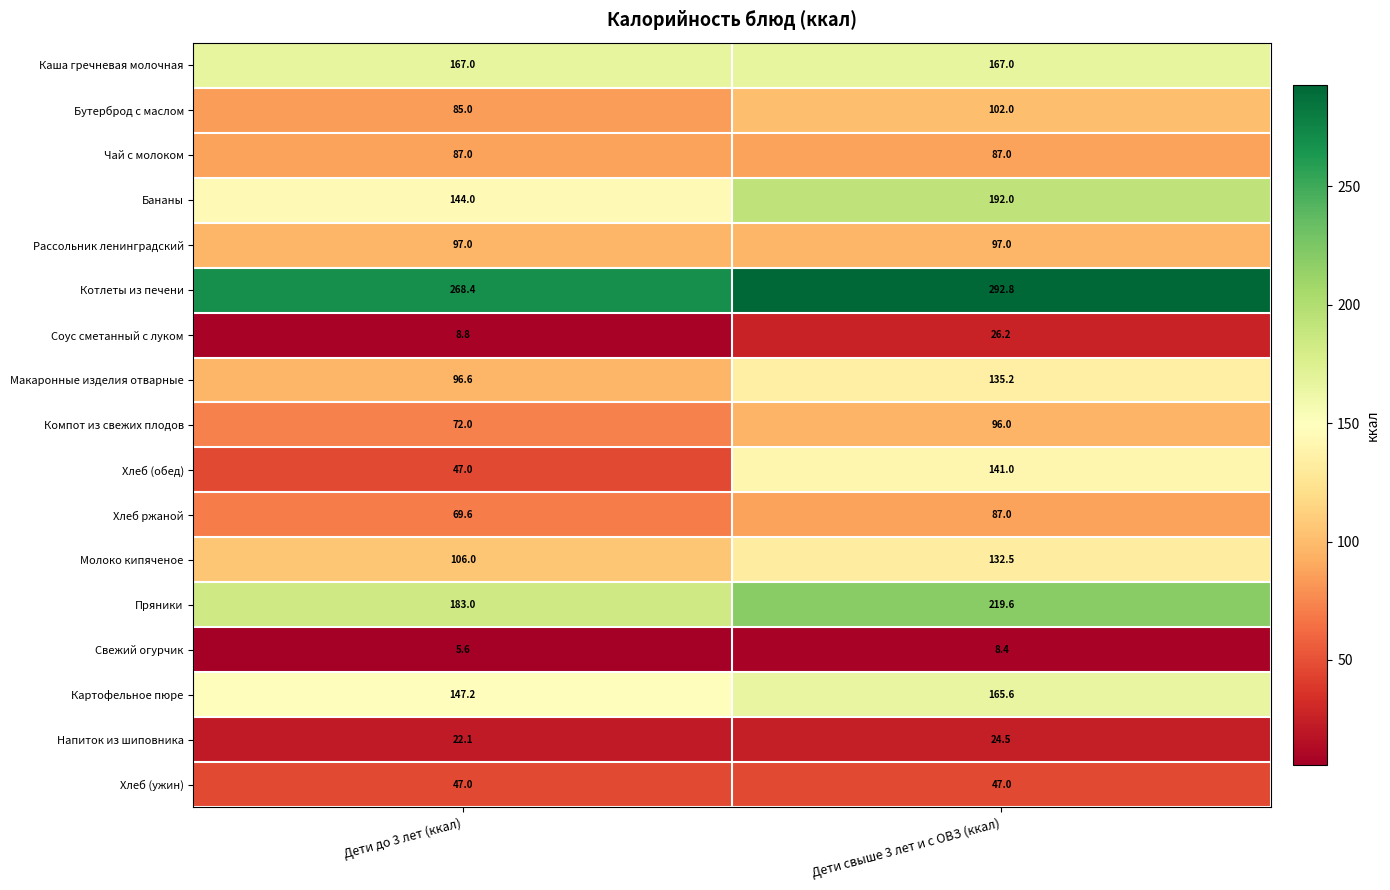

What is the greatest value displayed?

292.8